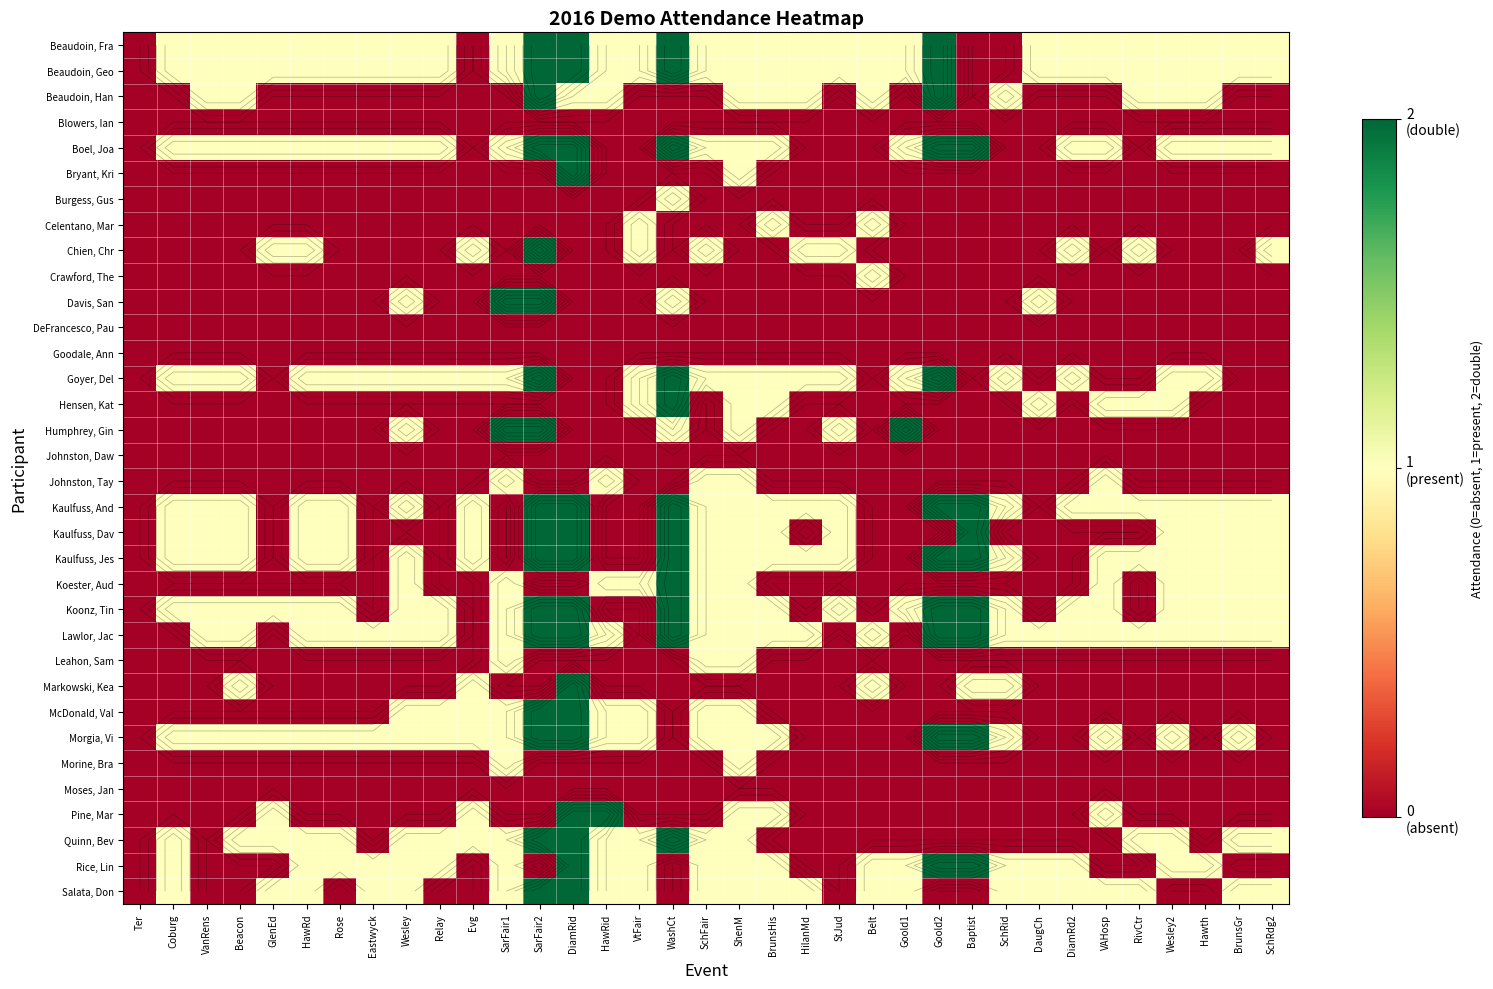

How many categories are shown in the chart?

35